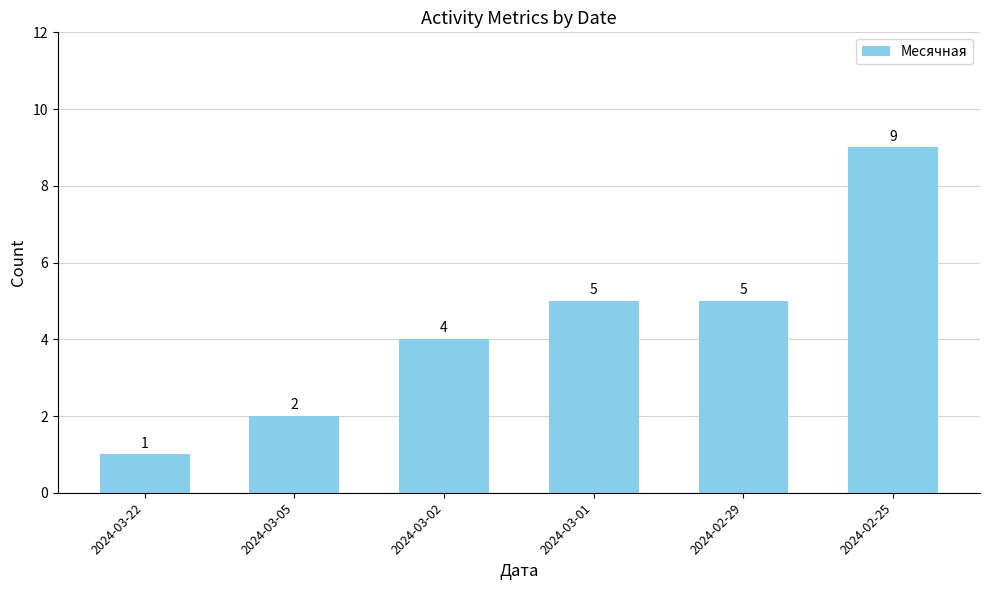

What is the change in value from 2024-03-22 to 2024-03-05?

+1